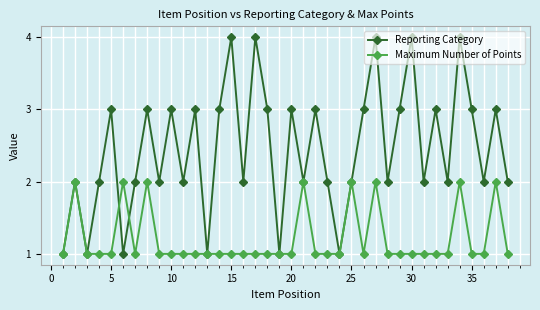

What is the maximum value shown in the chart?

4